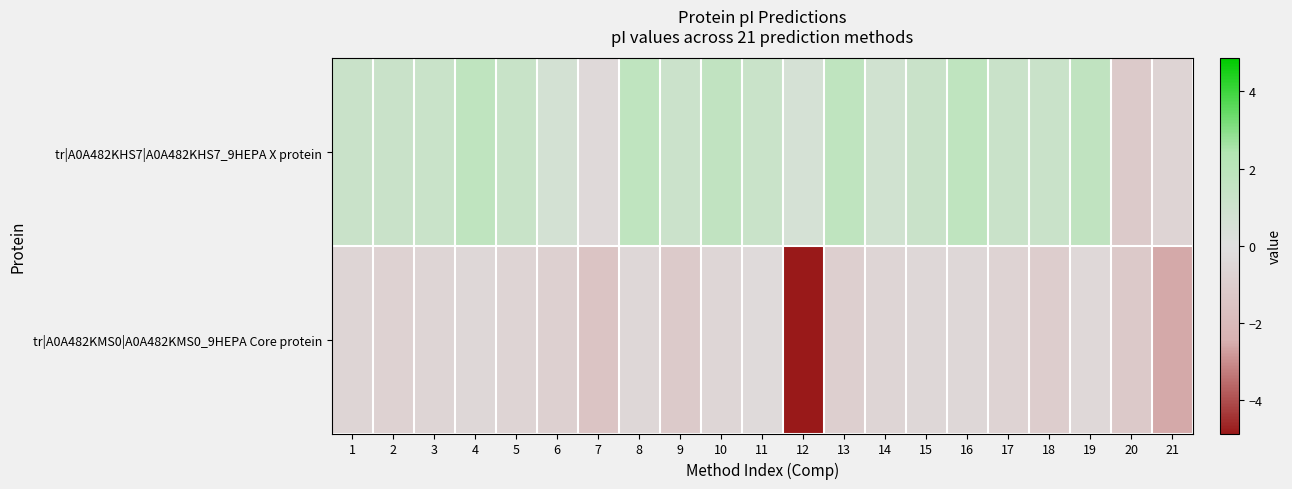

List the series in order of their peak value, lowest first.

tr|A0A482KMS0|A0A482KMS0_9HEPA Core protein, tr|A0A482KHS7|A0A482KHS7_9HEPA X protein